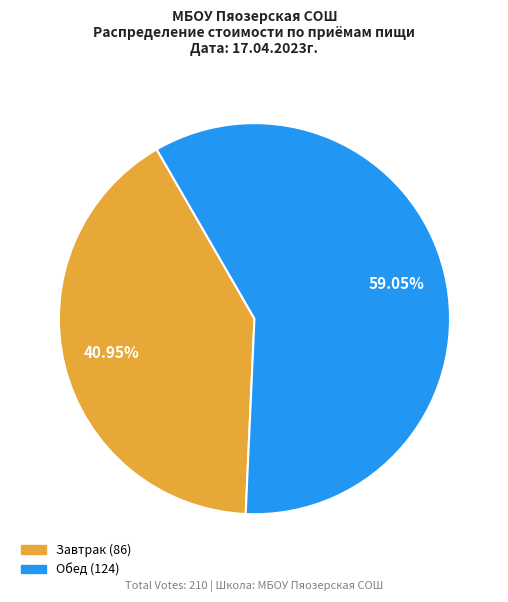

Is there a majority slice in this chart?

Yes